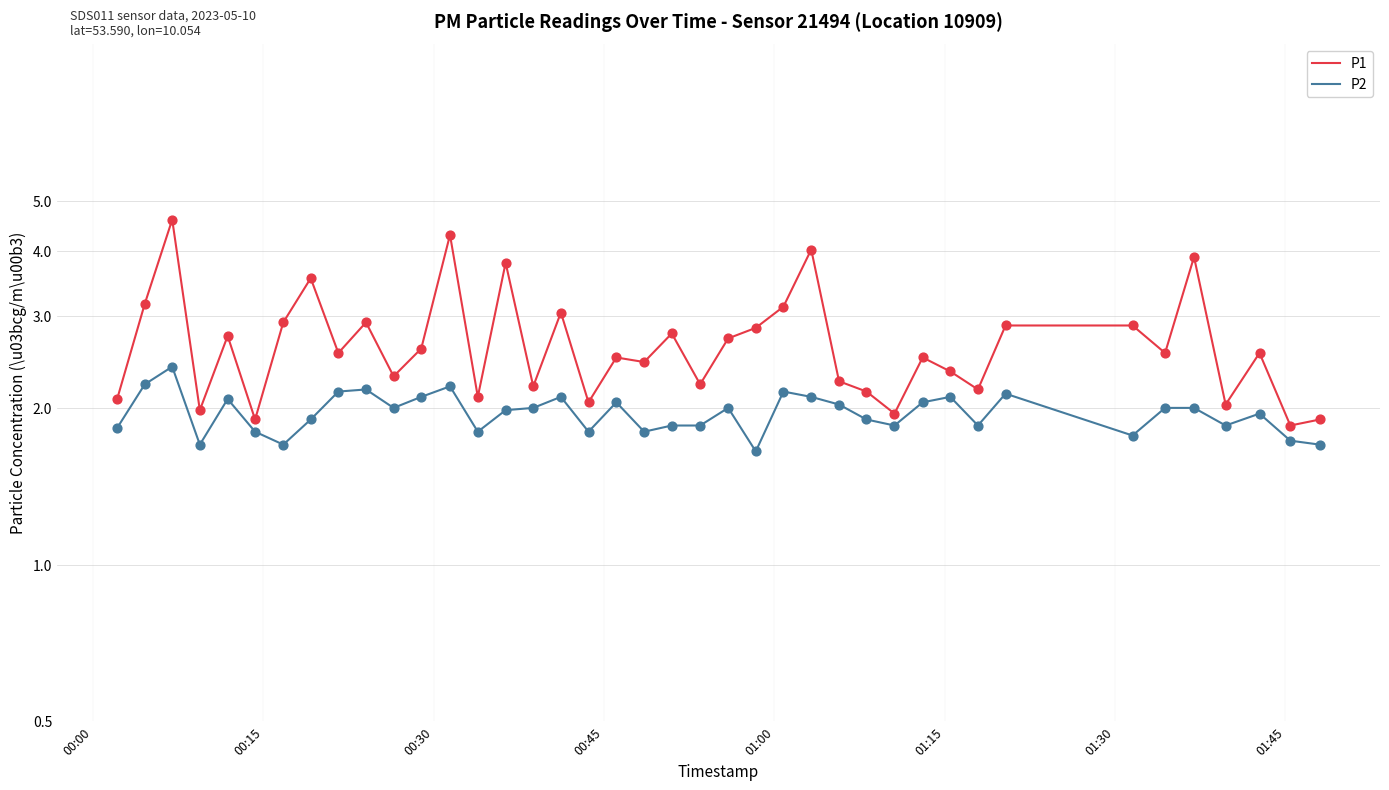

Which series has the widest spread of Y values?

P1